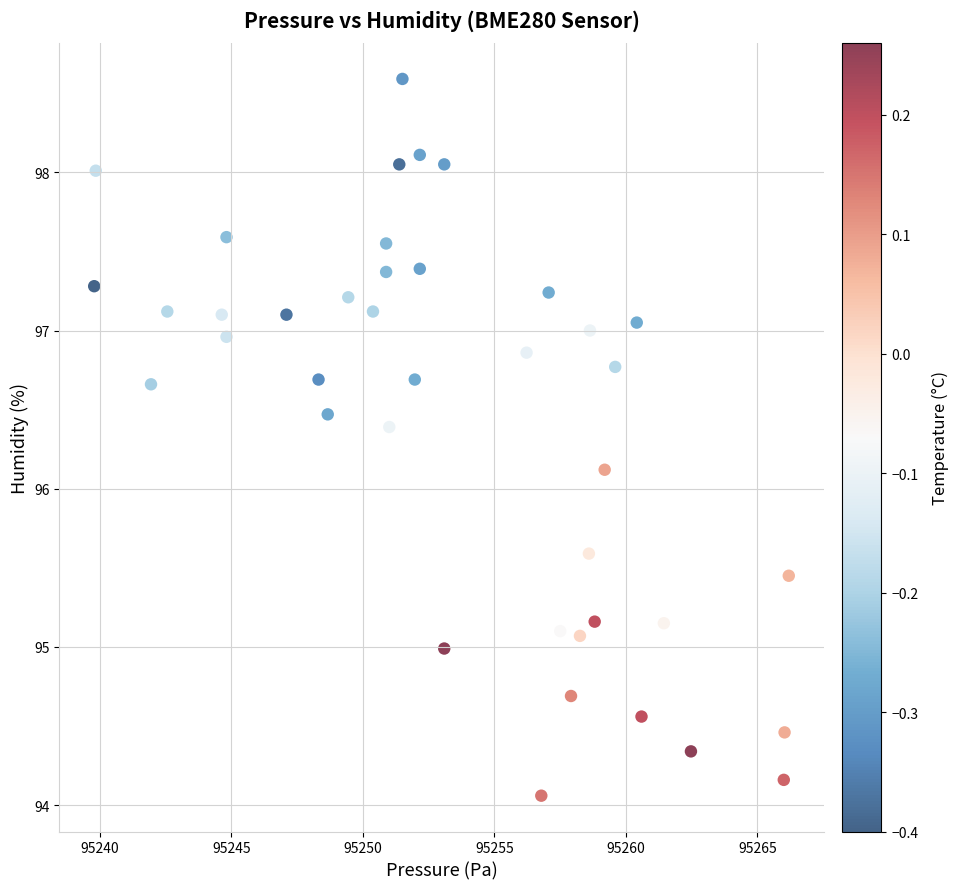

What is the range of Y values (max minus min)?

4.5